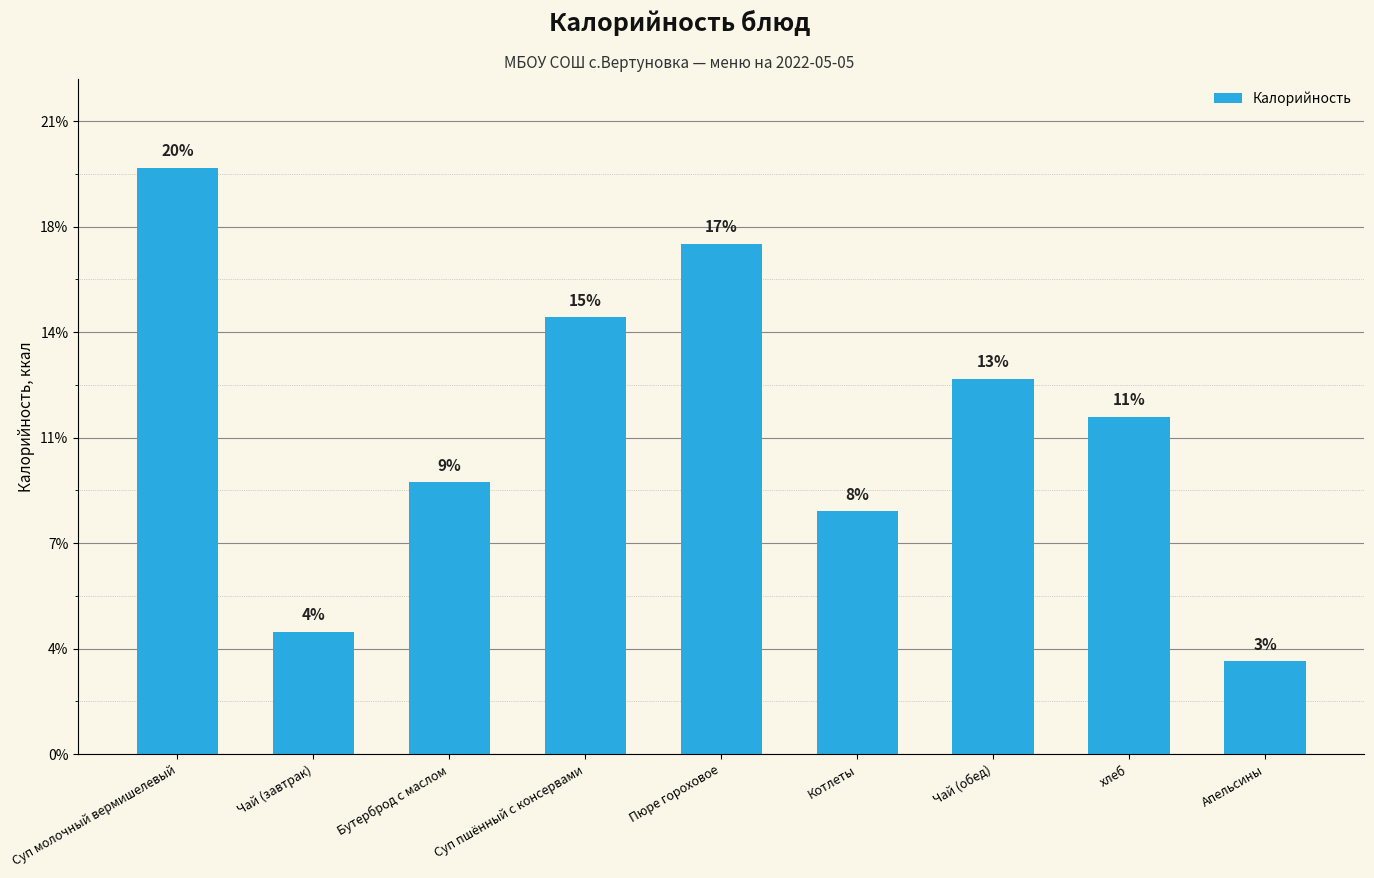

Are the bars horizontal?

No